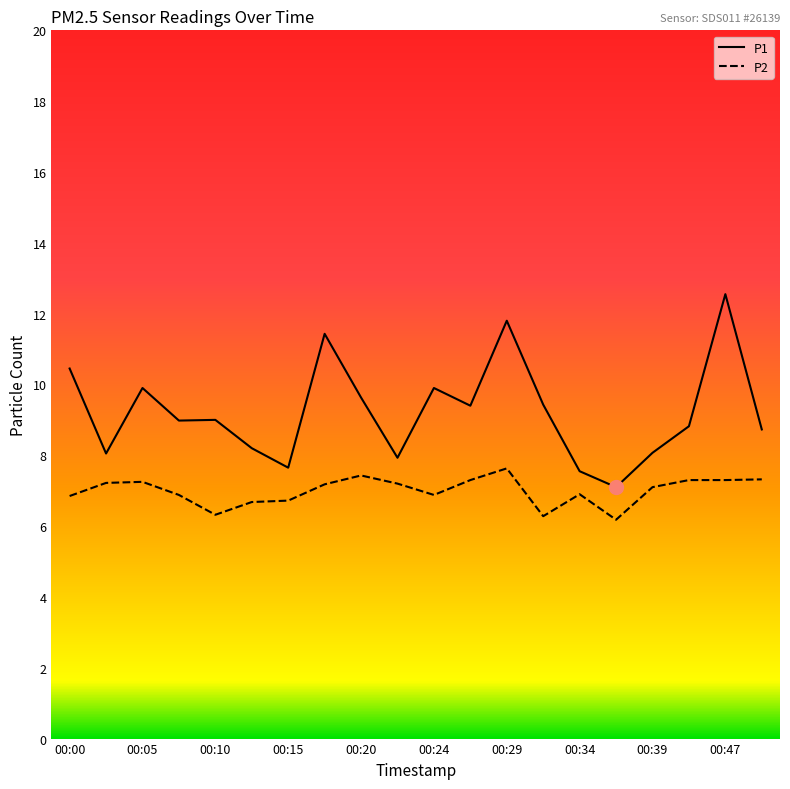

True or false: P2 and P1 cross at least once.

False